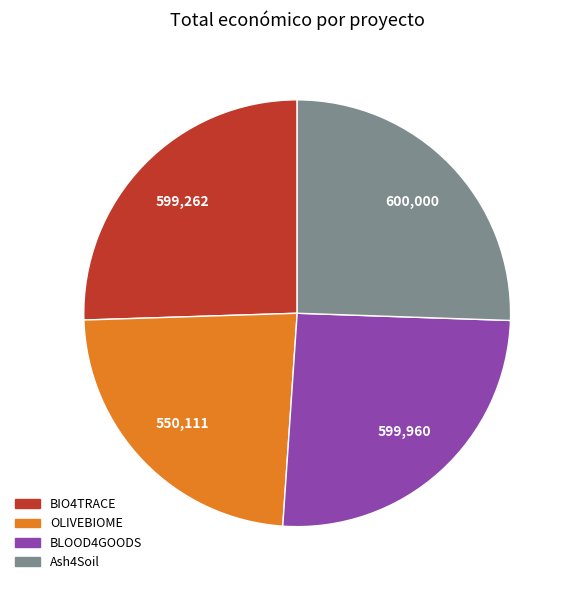

Which has a higher value, OLIVEBIOME or BLOOD4GOODS?

BLOOD4GOODS